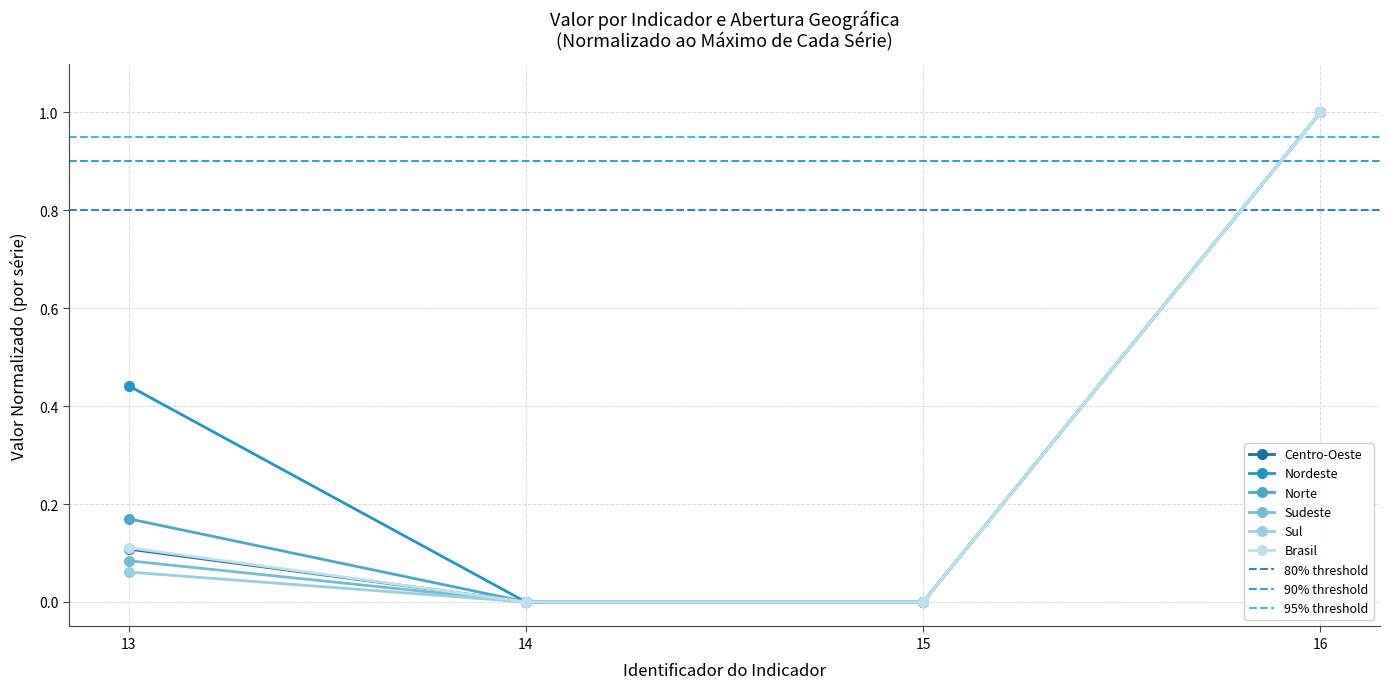

How many interior local valleys does the Sudeste series have?

1